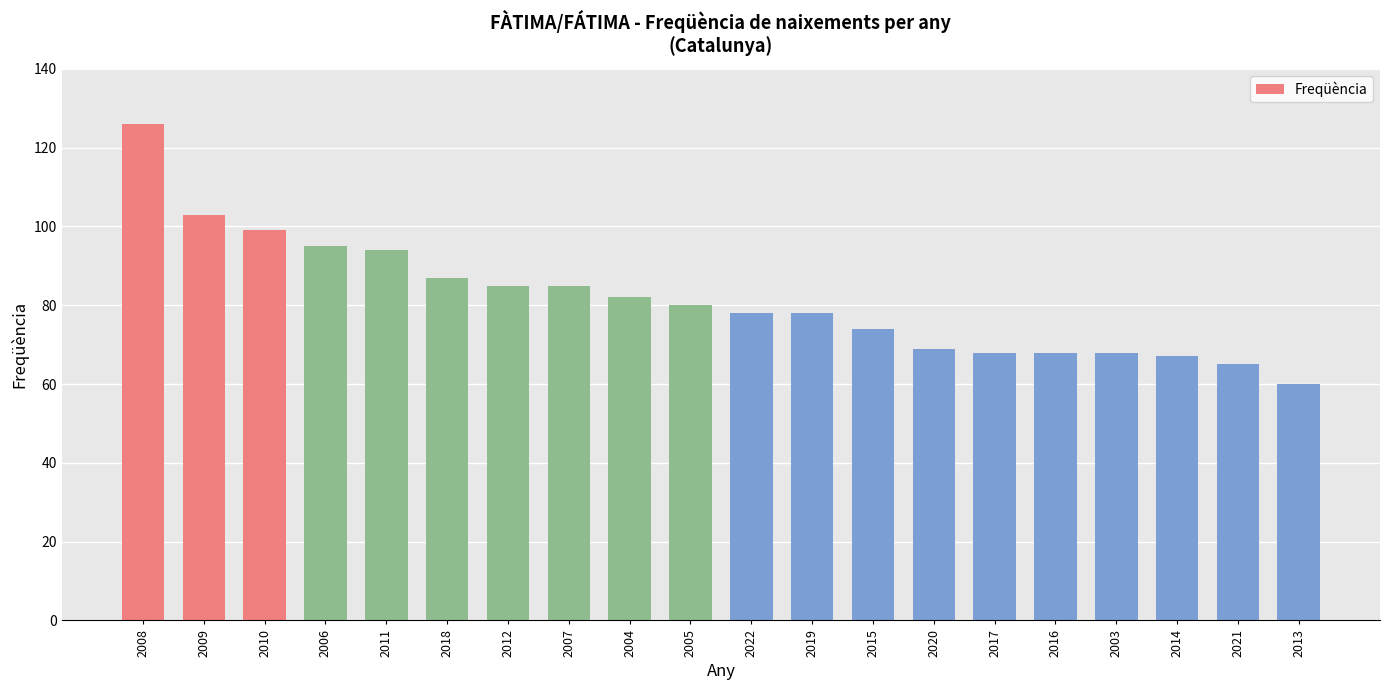

How many data points are less than 80?

10